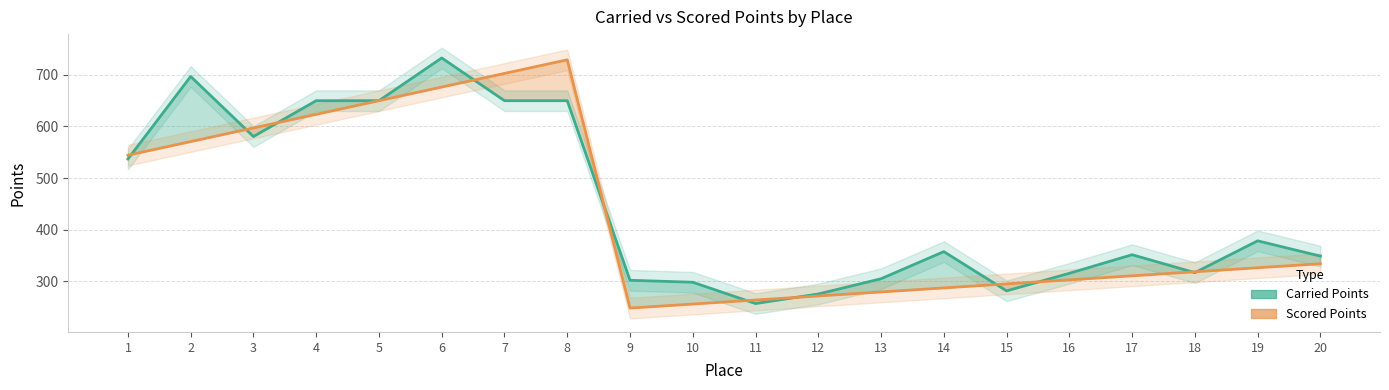

How many distinct data groups are displayed?

2